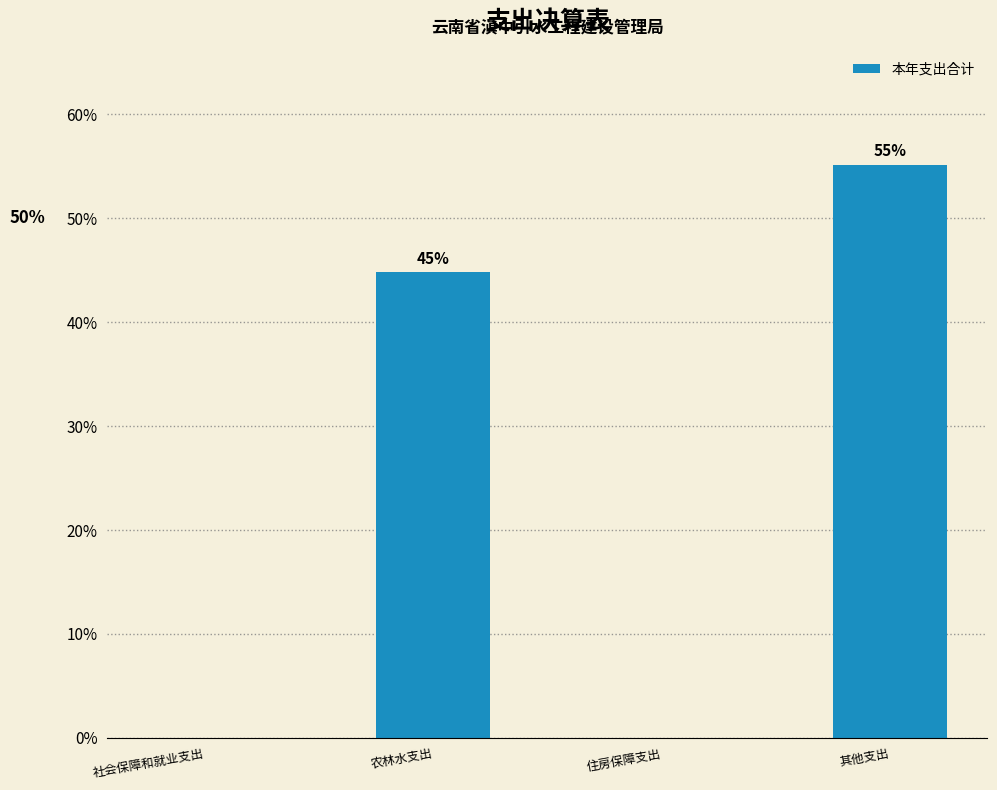

What is the approximate value at 农林水支出?

44.8